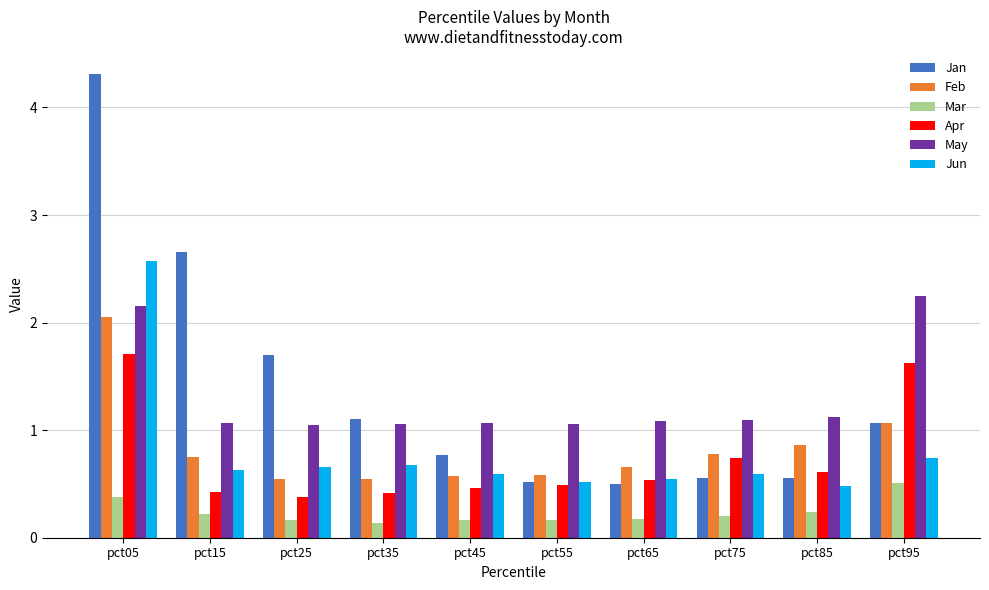

What is the spread (max minus min) of values at pct85?

0.9